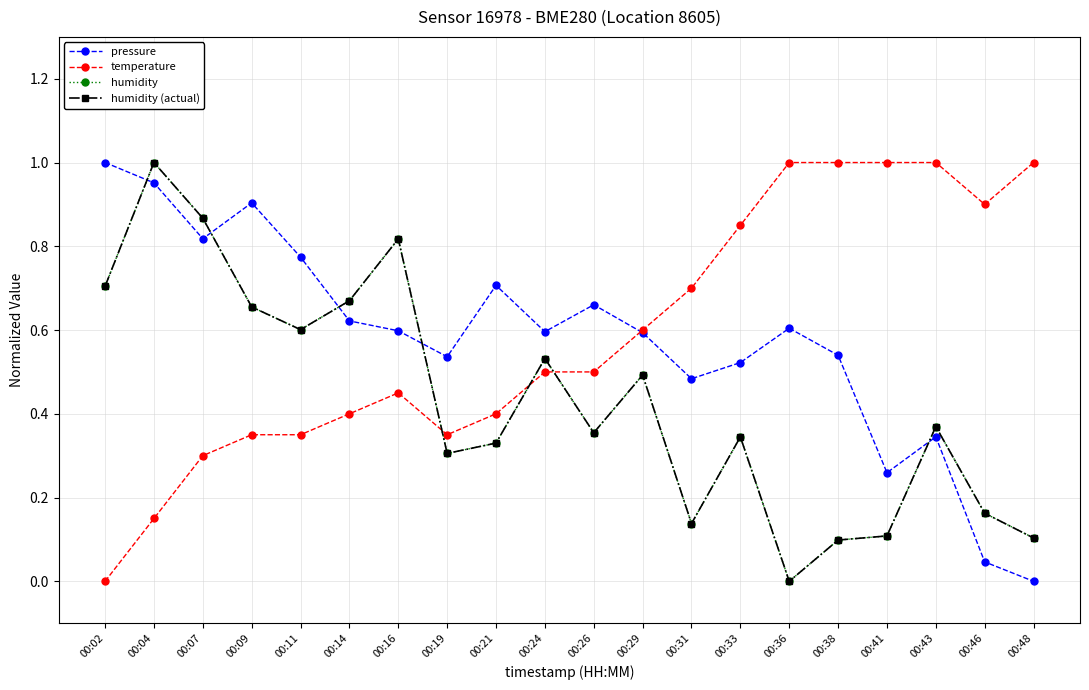

Which category has the lowest value across all series?

00:48